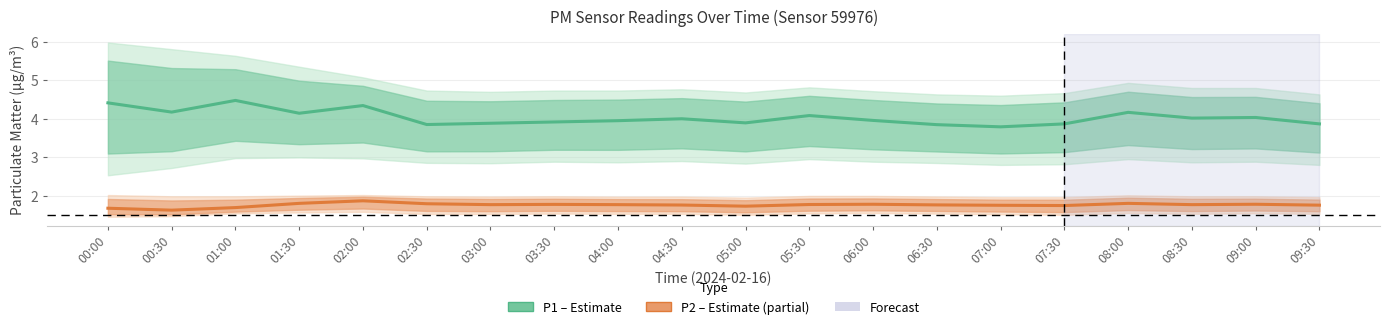

What is the minimum value shown in the chart?

1.6